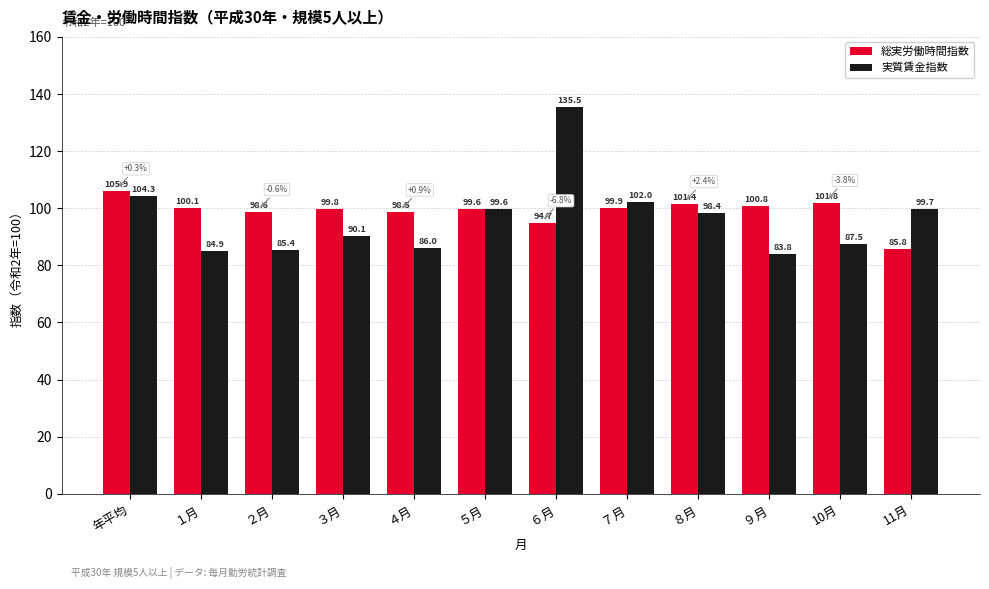

What is the maximum value for 総実労働時間指数?

105.9